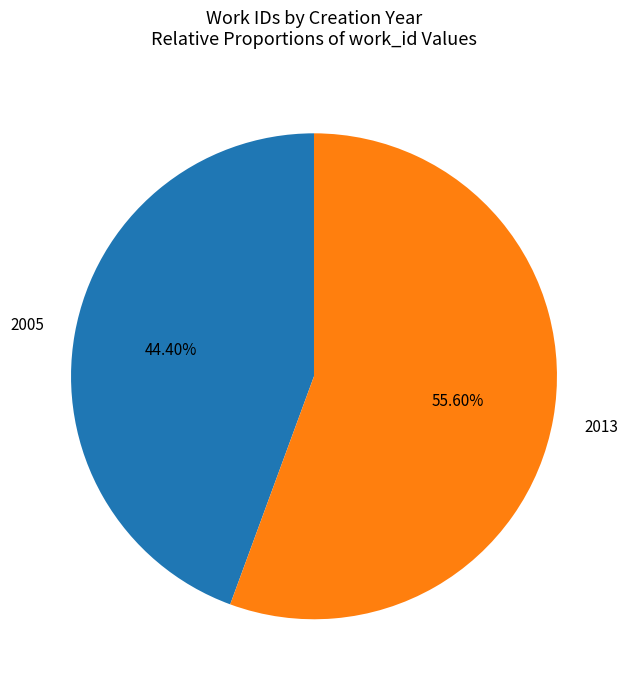

How many segments does this pie chart have?

2